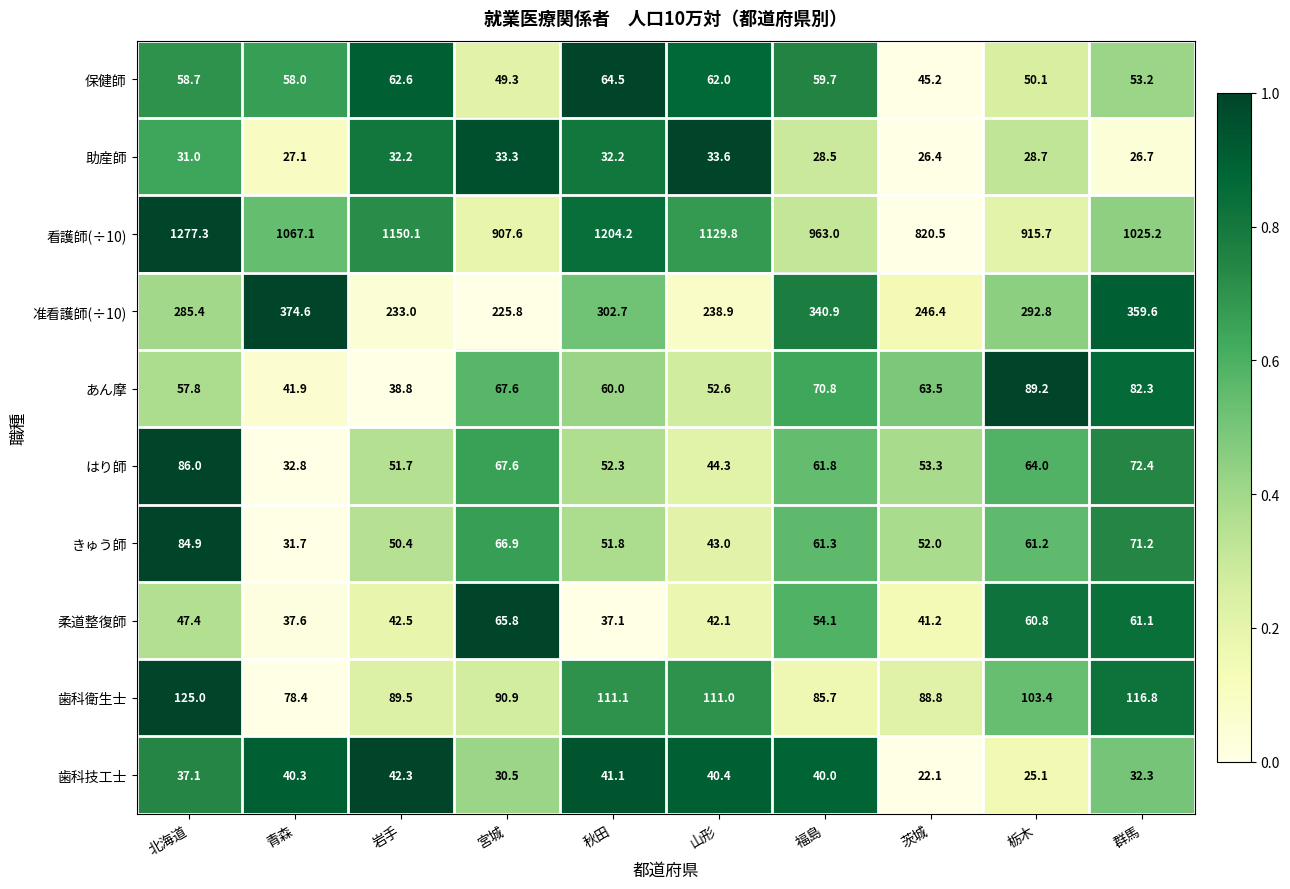

What is the sum of the はり師 values at 秋田 and 岩手?

104.0